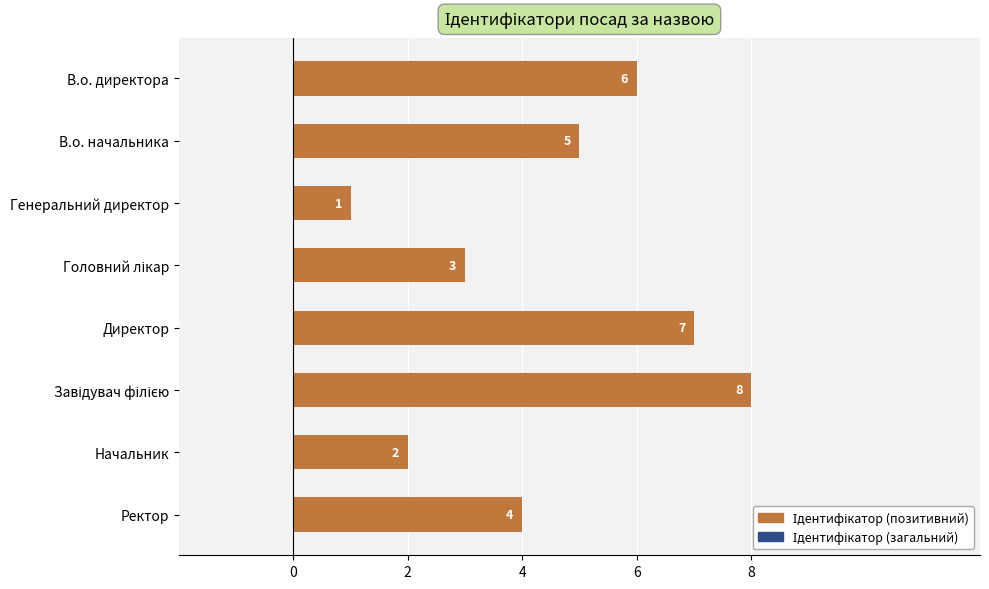

What is the sum of all values?

36